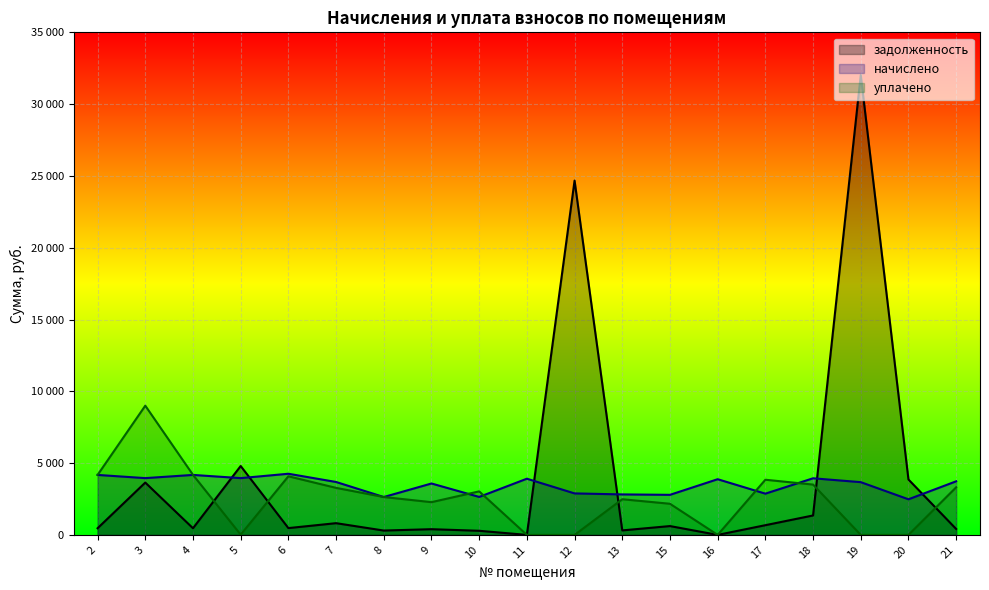

What is the value of the уплачено point at the 8th from the left?

2280.0